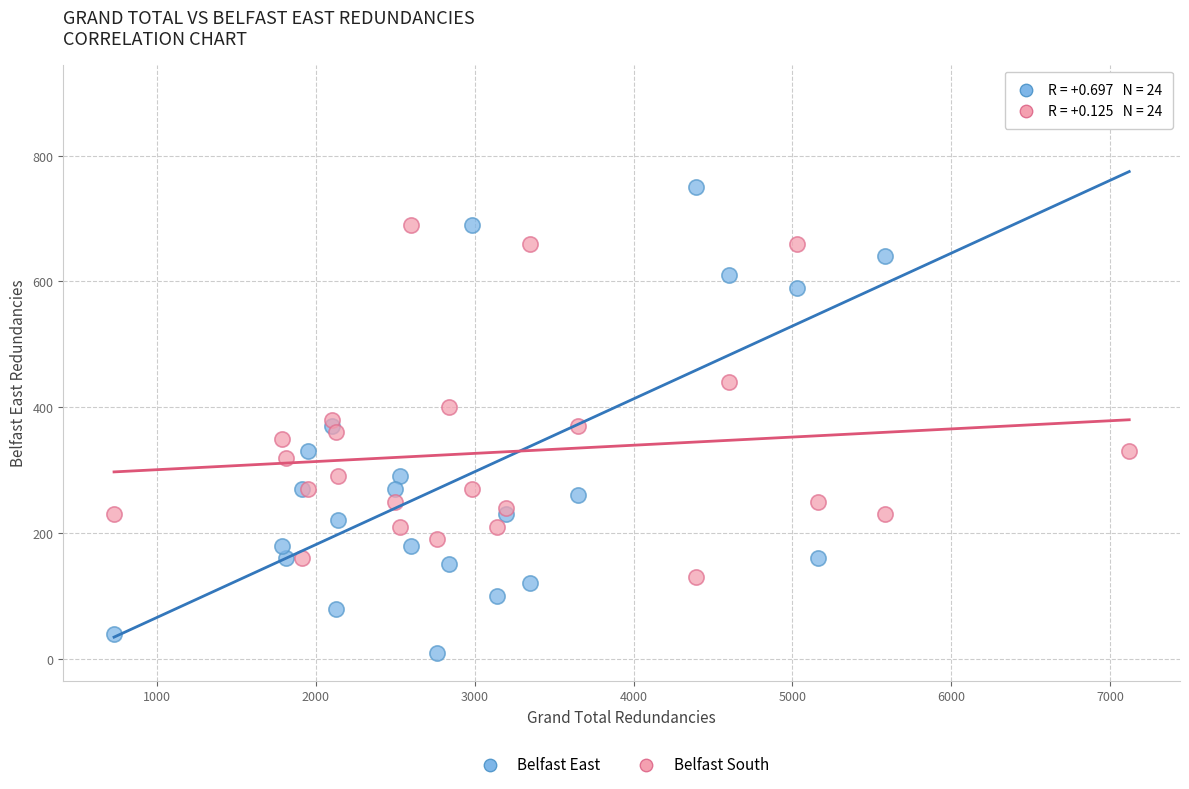

In the Belfast South series, what Y value is closest to 410?

400